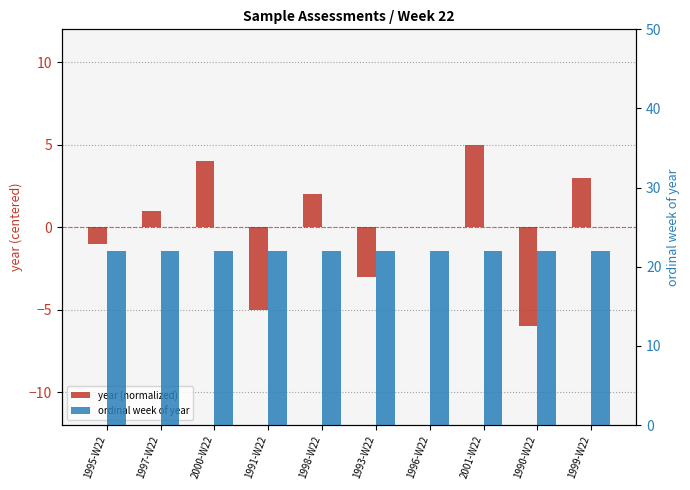

What is the smallest value displayed?

-6